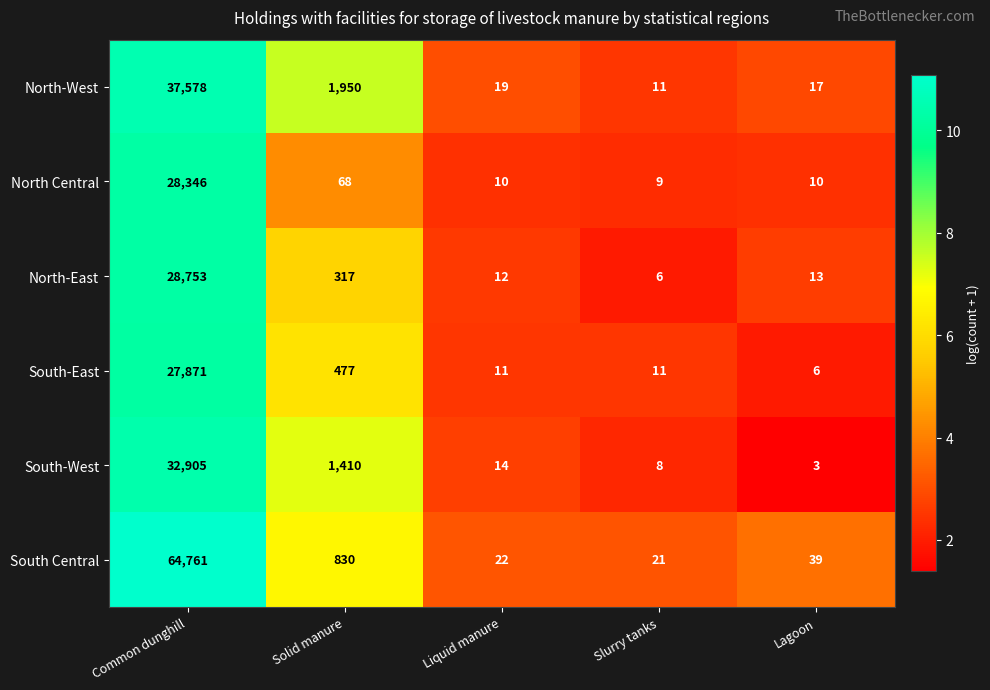

What is the difference between the second highest and second lowest values in the South-East series?

466